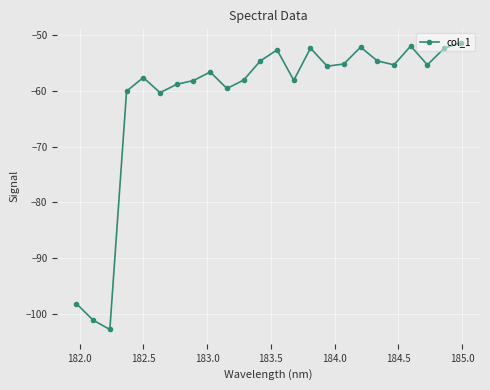

How many interior local valleys (lower than both neighbors) does the data have?

7